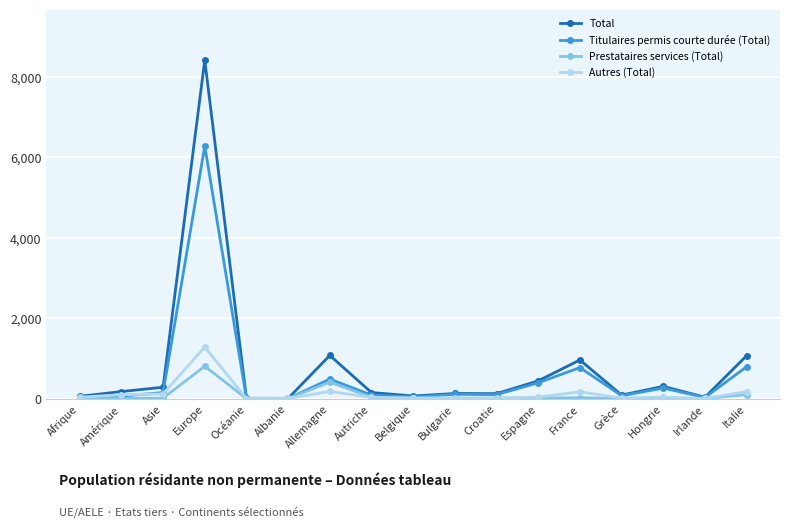

Where is Titulaires permis courte durée (Total) nearest to the value 3138?

Italie